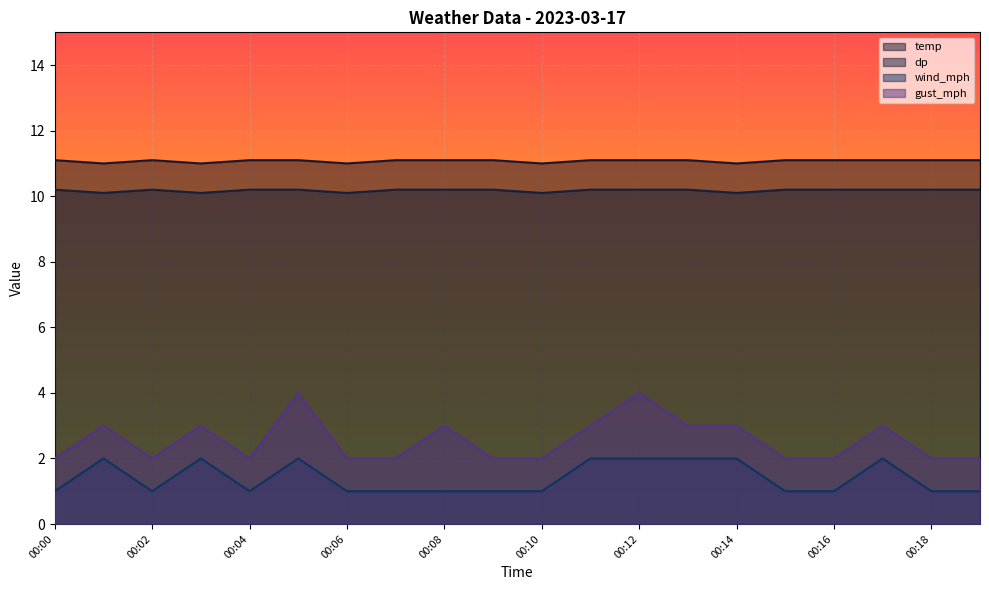

How many distinct data groups are displayed?

4